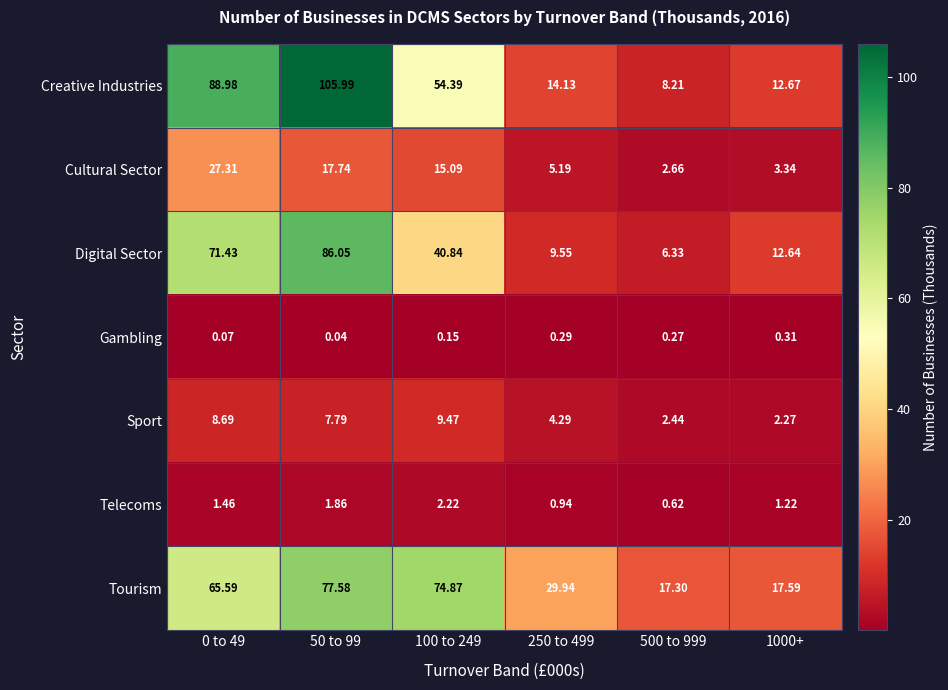

Which series changed the most between 0 to 49 and 50 to 99?

Creative Industries